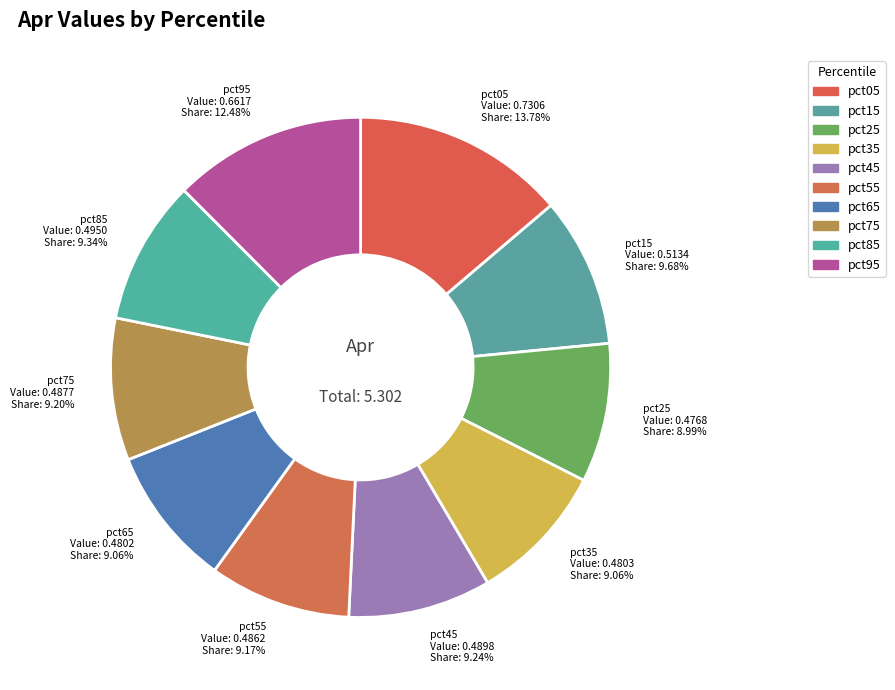

Does pct25 represent more than half of the total?

No